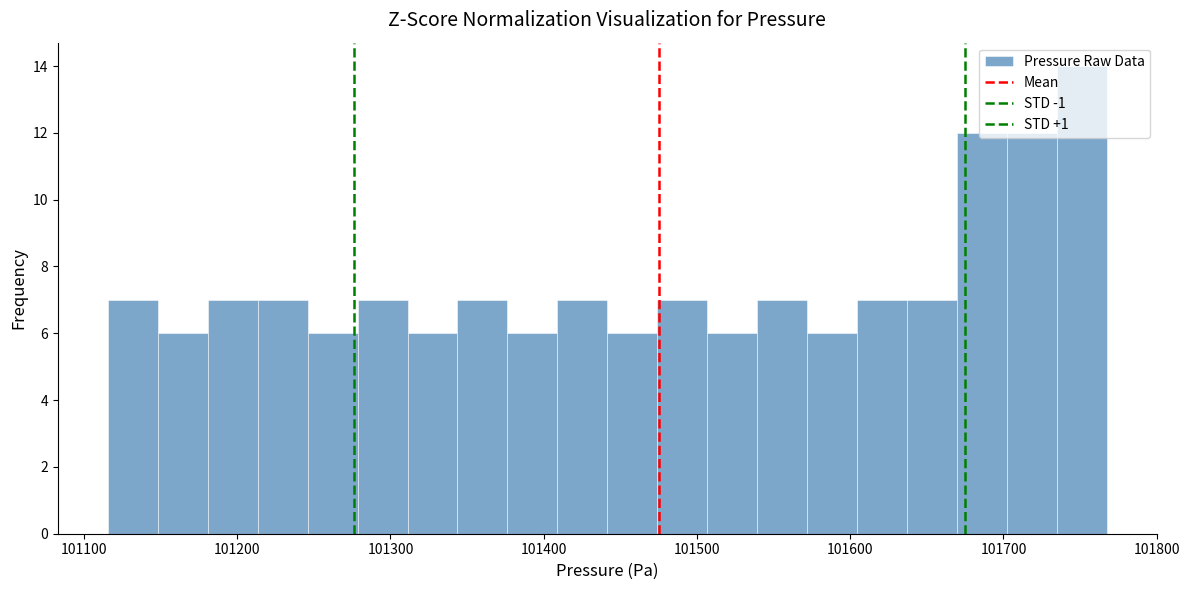

Around what value on the x-axis is the tallest bar? Give the approximate position of its centre, as read against the axis.

101750